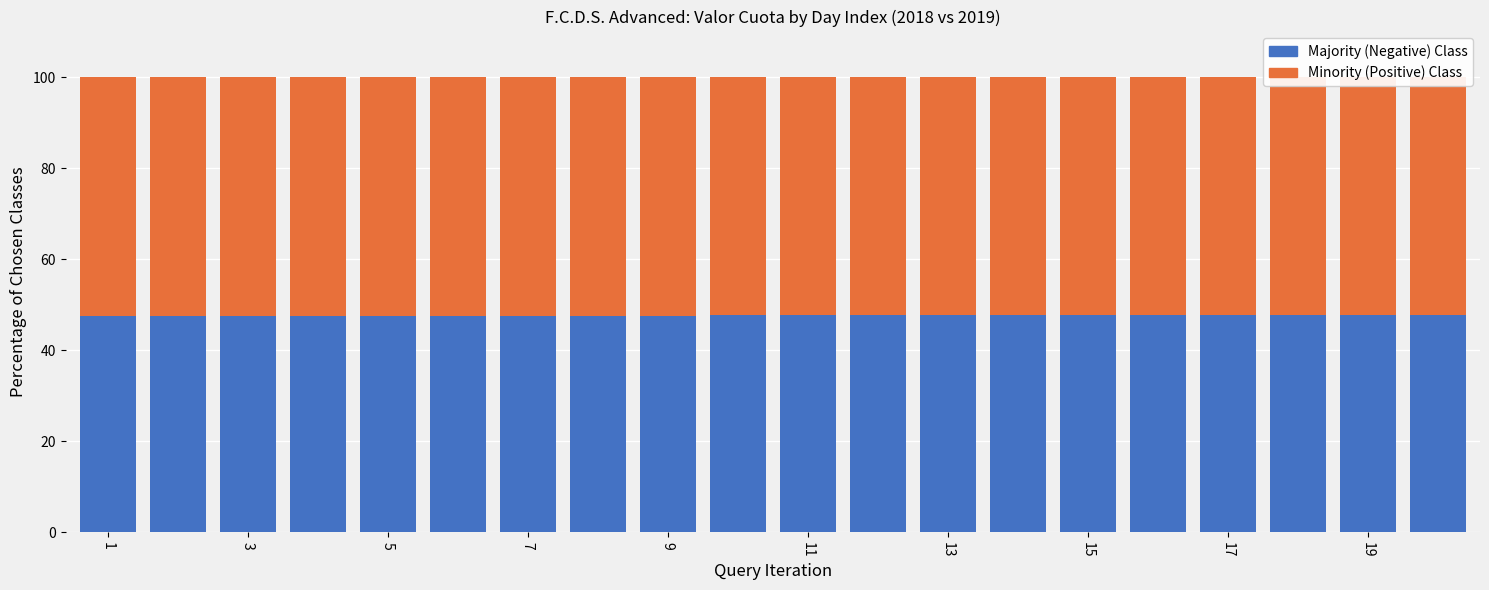

Rank the series at 9 from lowest to highest value.

Majority (Negative) Class, Minority (Positive) Class